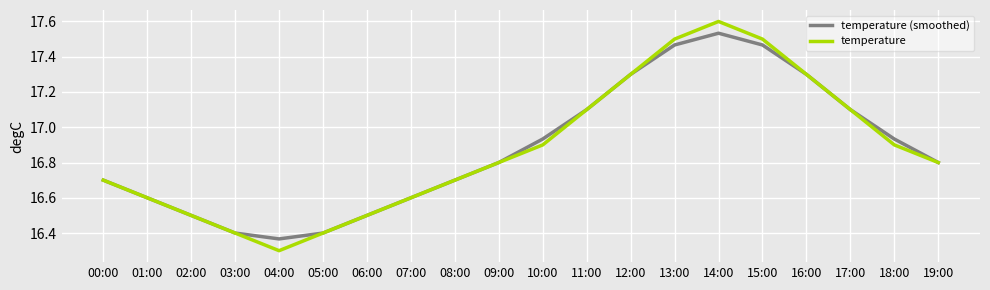

The temperature (smoothed) series shows 23.8 at 11:00. True or false?

False